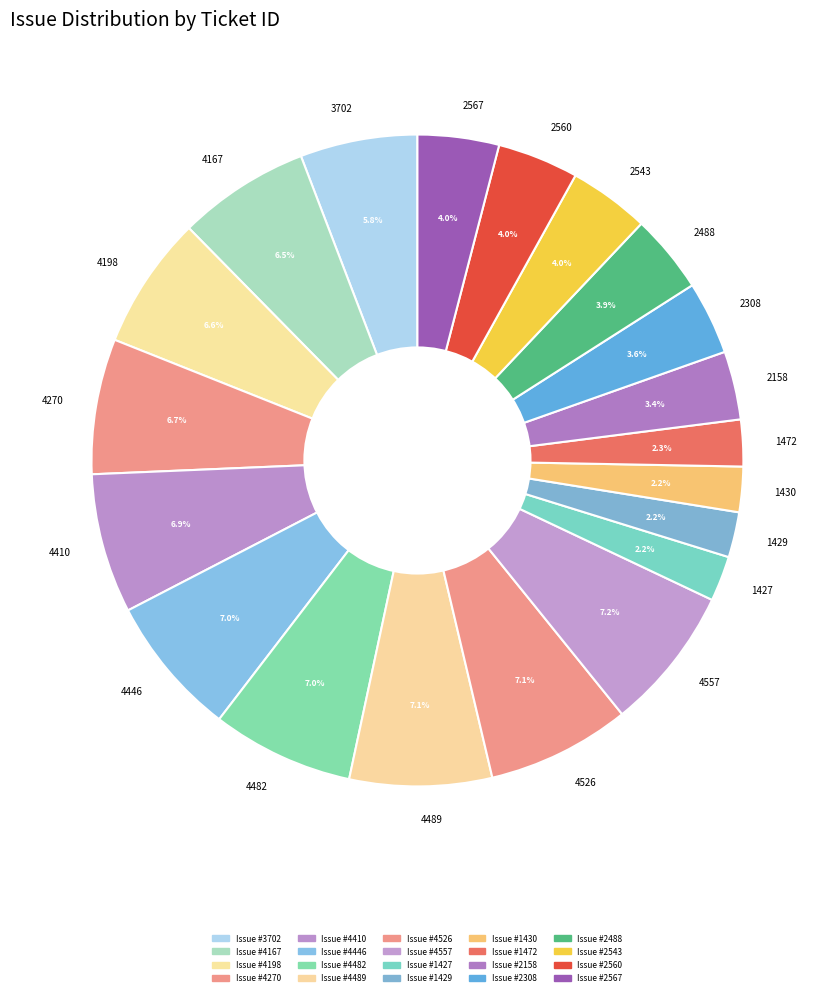

Does any single category account for the majority?

No